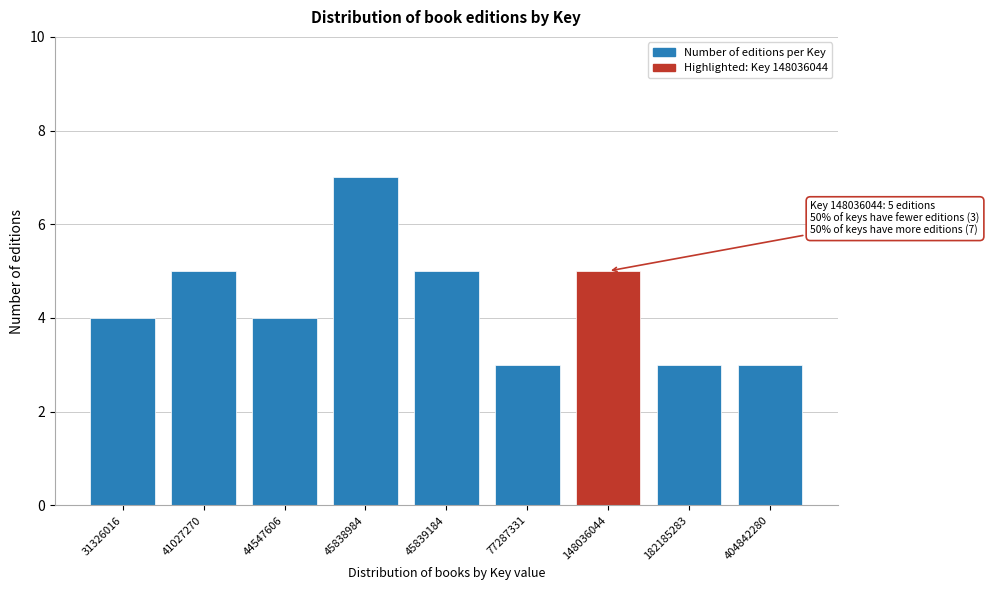

Reading left to right, list all the values displayed in this chart.

4	5	4	7	5	3	5	3	3